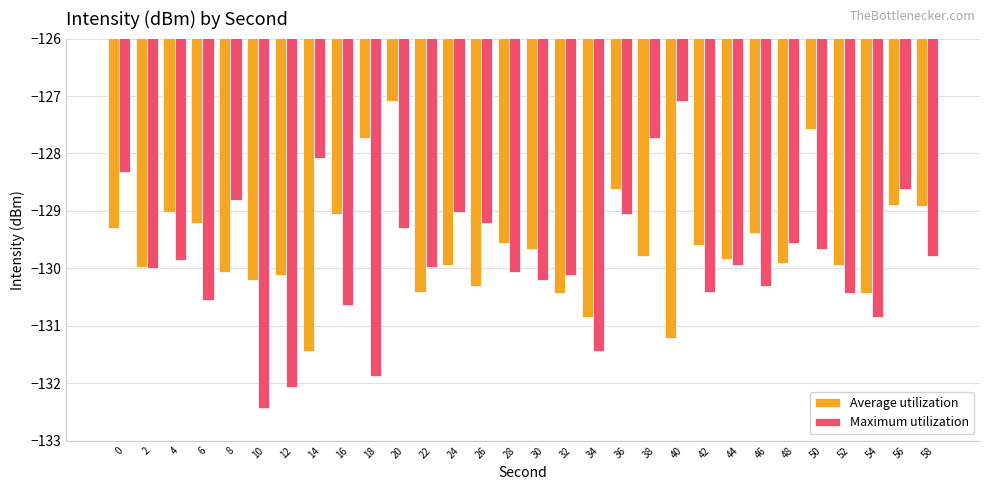

What is the maximum value shown in the chart?

-127.1